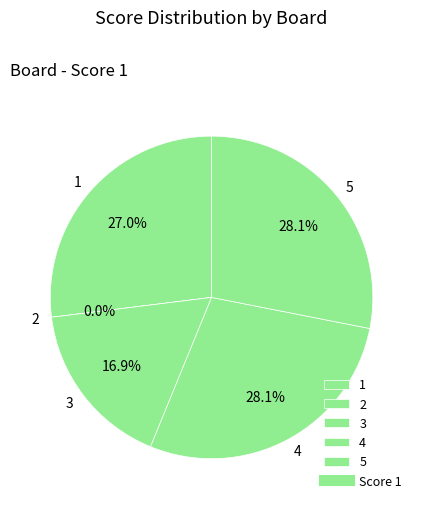

Is it true that 2 is 0% of the pie?

True